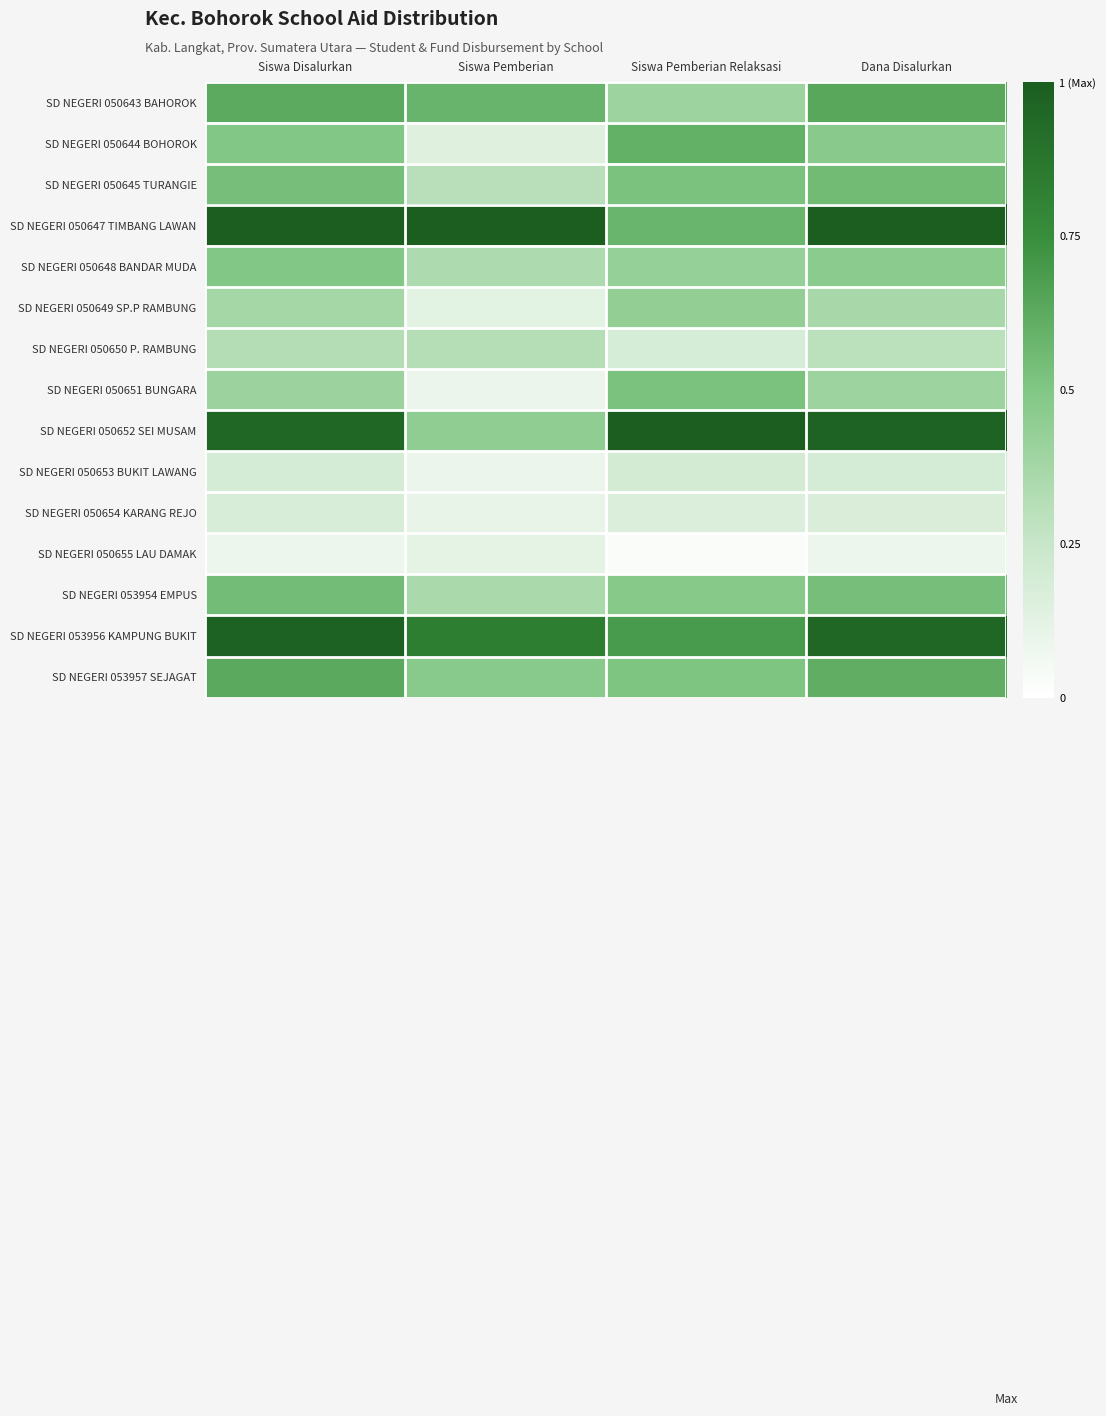

Which label corresponds to the smallest value in the chart?

Siswa Pemberian Relaksasi